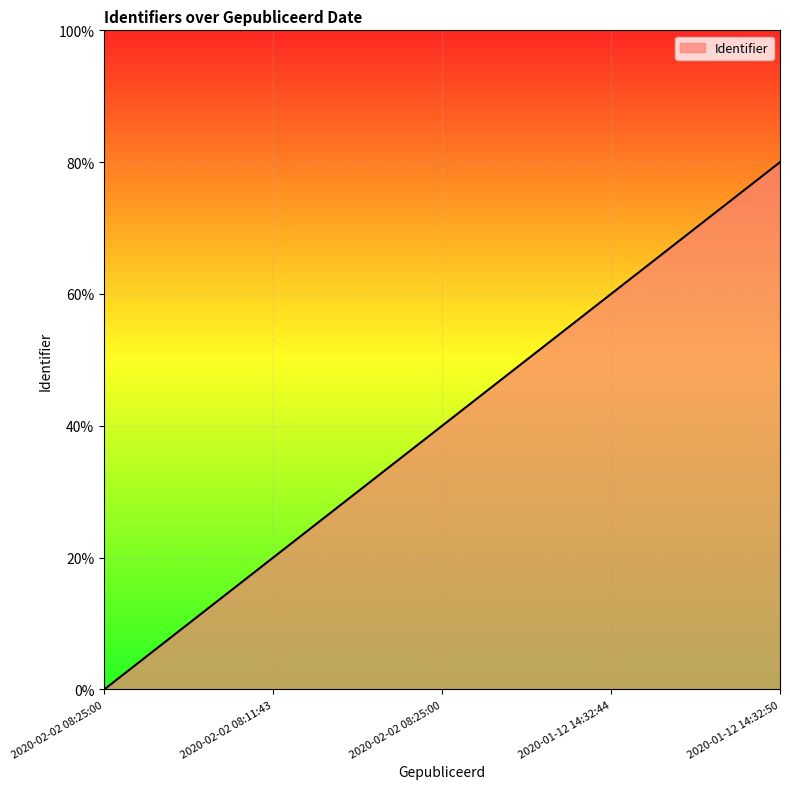

Reading left to right, extract all data points from this chart.

2020-02-02 08:25:00=0.0	2020-02-02 08:11:43=0.2	2020-02-02 08:25:00=0.4	2020-01-12 14:32:44=0.6	2020-01-12 14:32:50=0.8